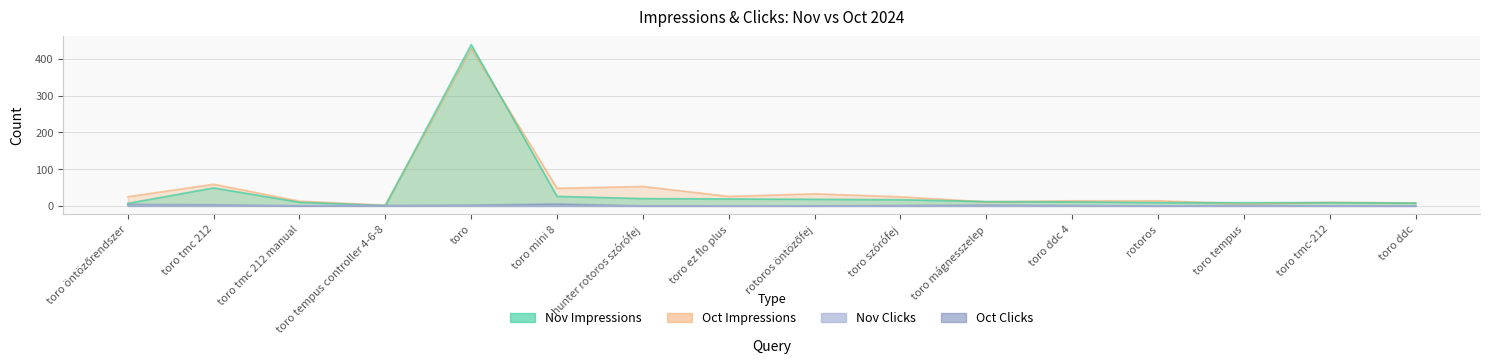

Which series has the largest range (max minus min)?

Nov Impressions